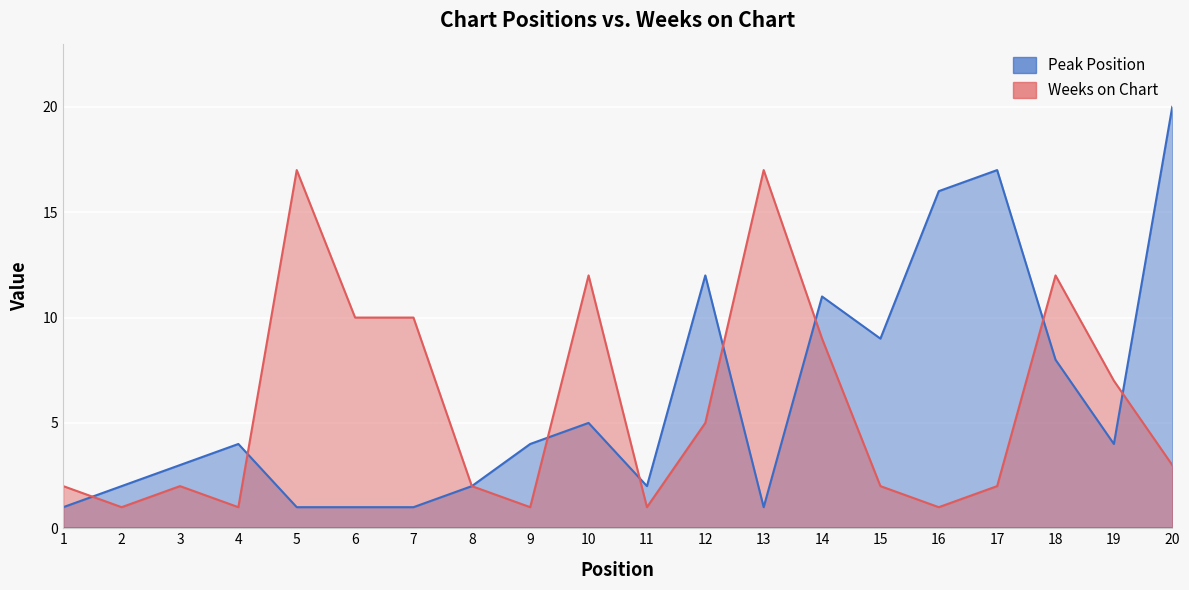

What is the difference between the Weeks on Chart values at 9 and 20?

2